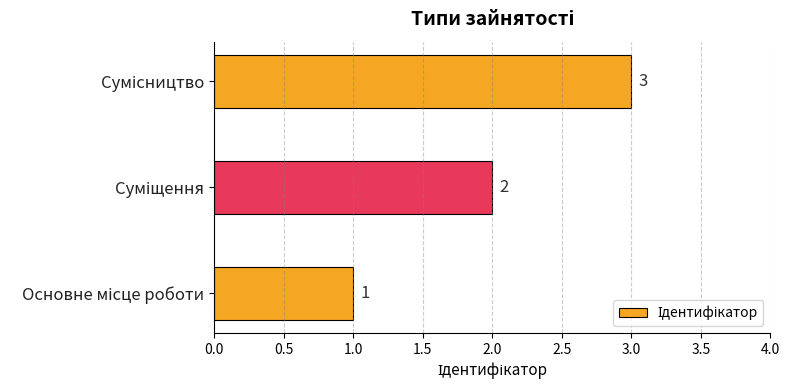

What is the smallest value displayed?

1